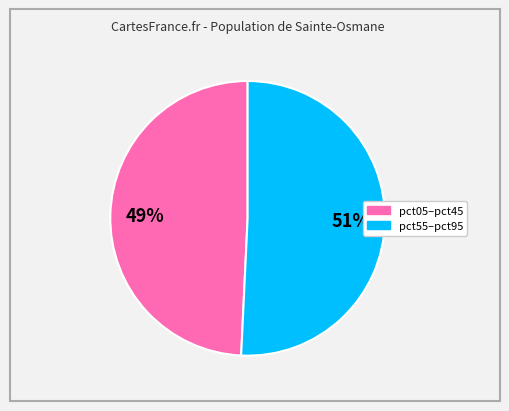

Is there a majority slice in this chart?

Yes